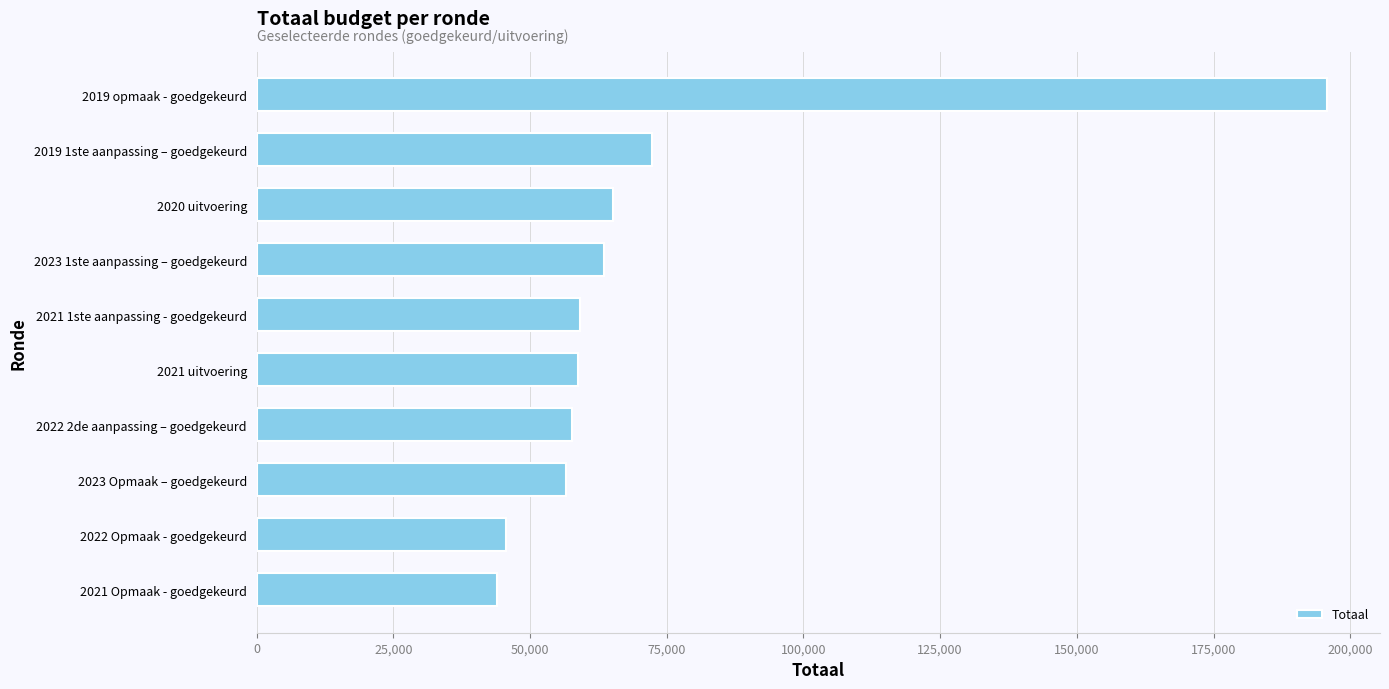

What is the smallest value displayed?

44027